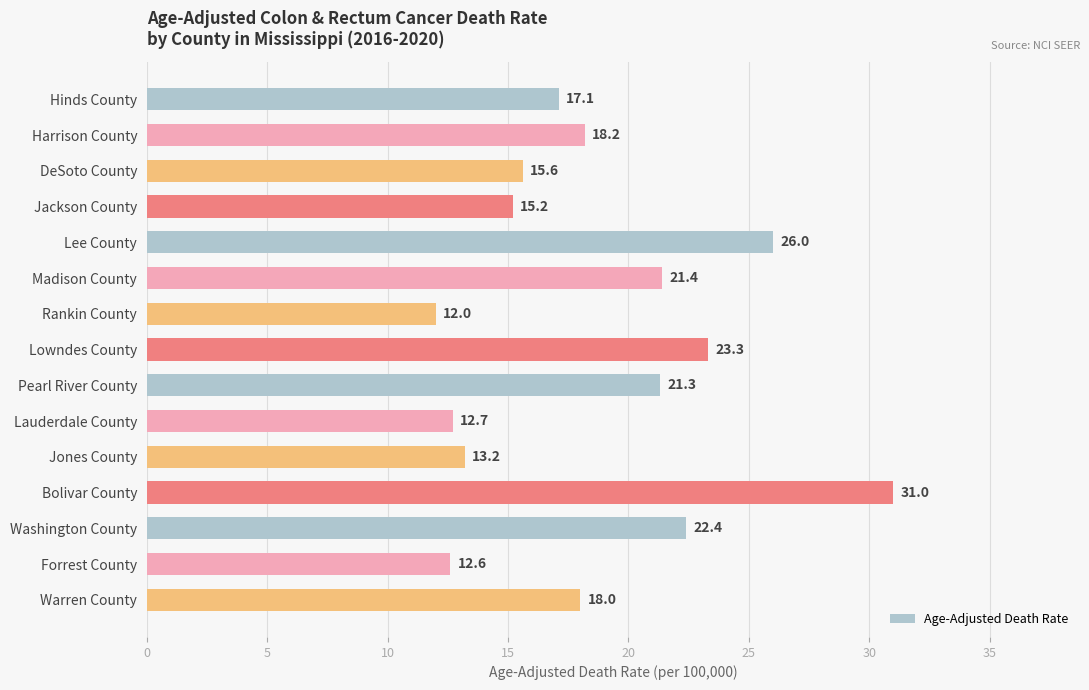

Does the chart contain stacked bars?

No